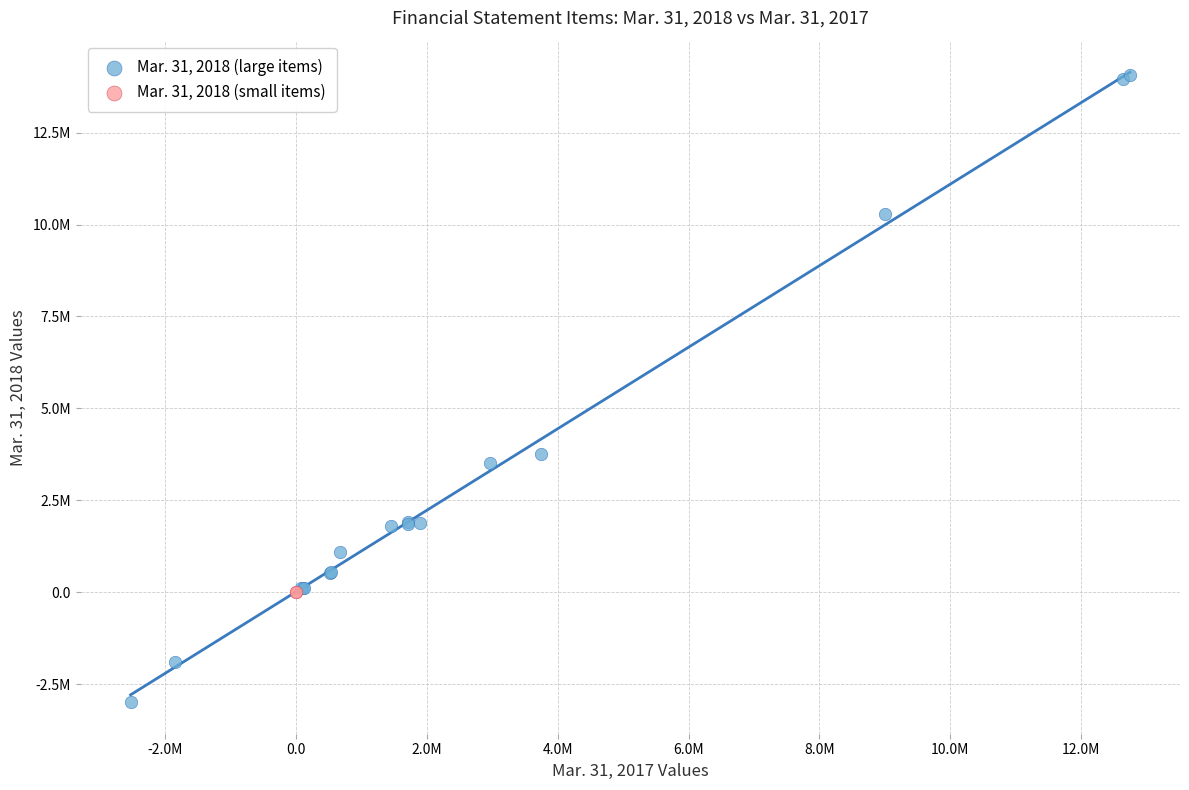

What are all the series names shown in the legend?

Mar. 31, 2018 (large items), Mar. 31, 2018 (small items)